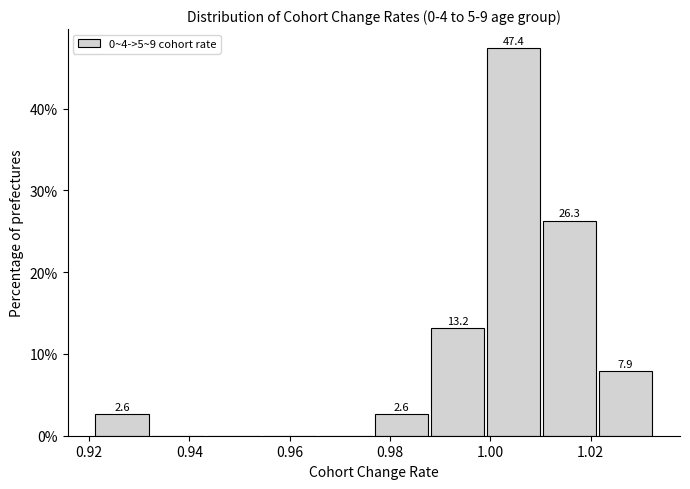

Over which range of the x-axis is the bar tallest?

1.000 to 1.010